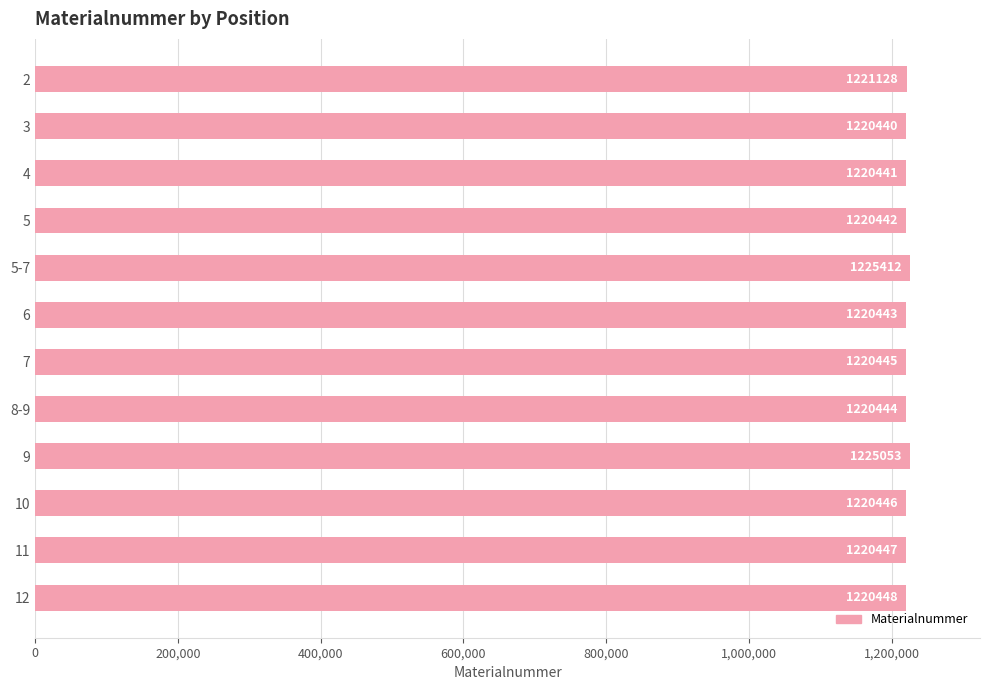

Which label corresponds to the smallest value in the chart?

3